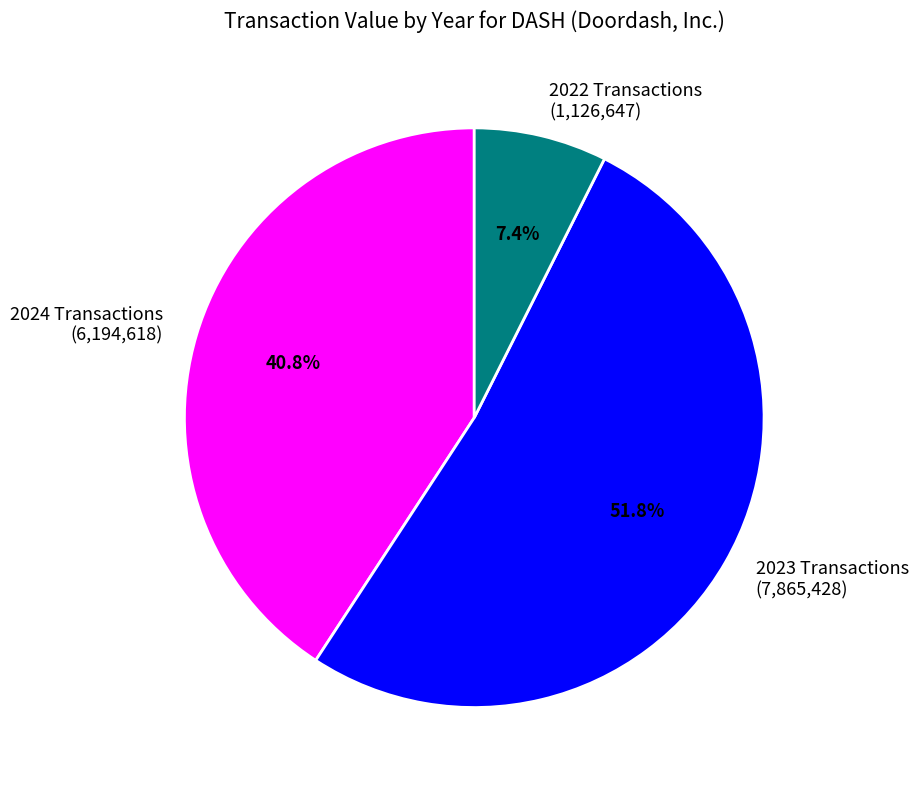

Which has a higher value, 2024 Transactions (6,194,618) or 2023 Transactions (7,865,428)?

2023 Transactions (7,865,428)